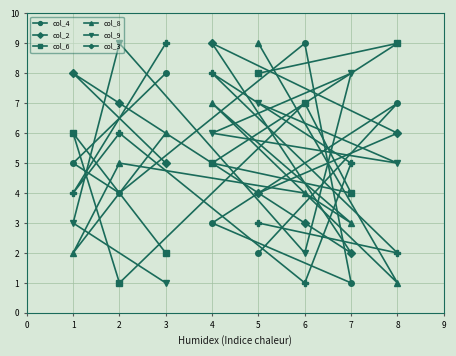

Reading left to right, transcribe all the data shown in this chart.

col_4: 1=5	2=4	3=8	4=3	5=2	6=9	7=1	8=7
col_2: 1=8	2=7	3=5	4=9	5=4	6=3	7=2	8=6
col_6: 1=6	2=1	3=2	4=5	5=8	6=7	7=4	8=9
col_8: 1=2	2=5	3=6	4=7	5=9	6=4	7=3	8=1
col_9: 1=3	2=9	3=1	4=6	5=7	6=2	7=8	8=5
col_3: 1=4	2=6	3=9	4=8	5=3	6=1	7=5	8=2